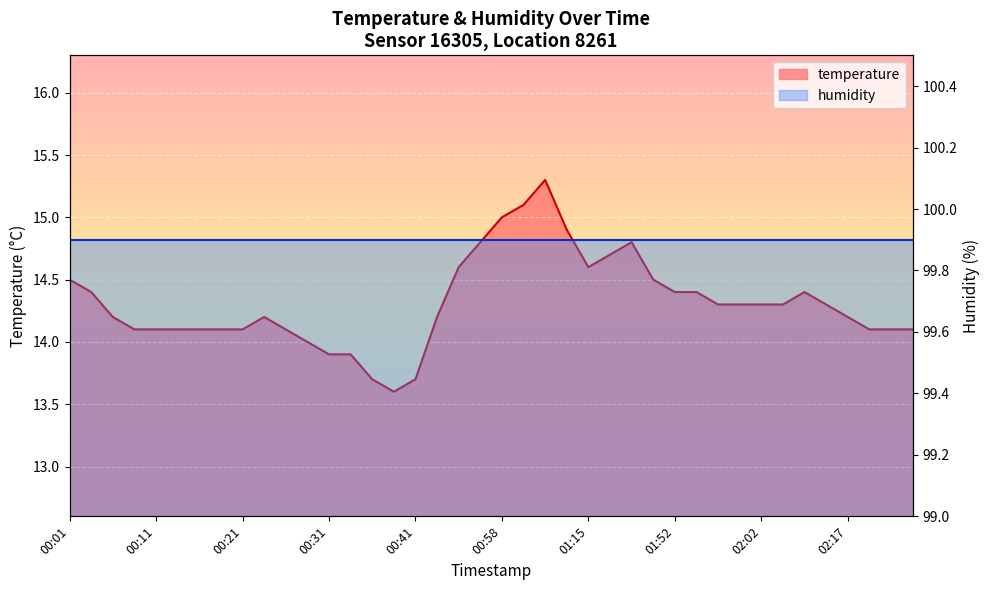

How many values are below 14?

5